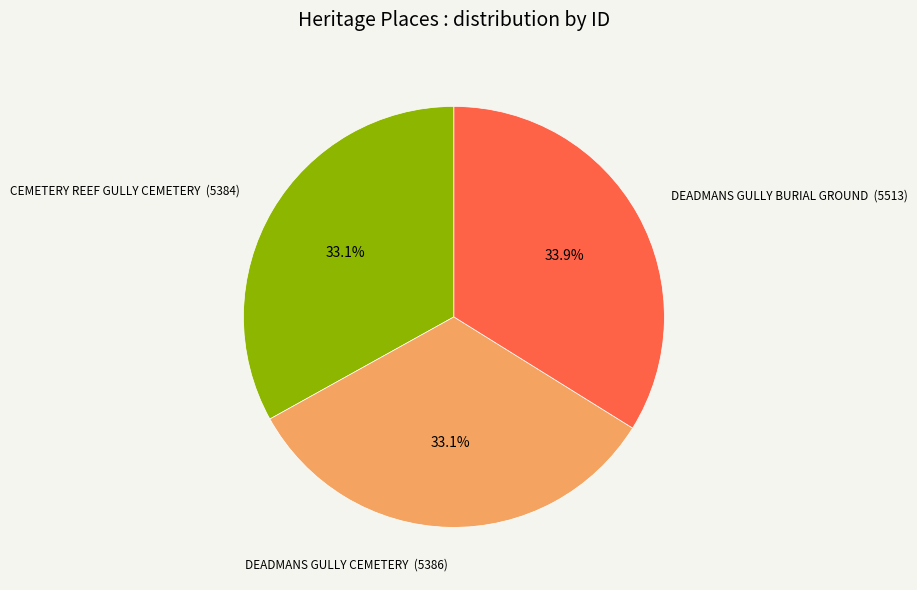

Is there any slice that represents more than half of the pie?

No